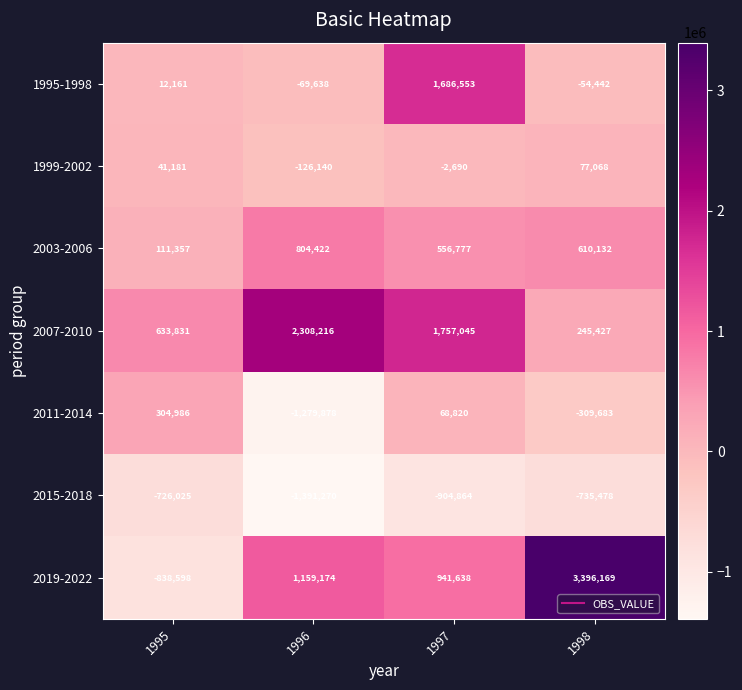

What is the average value of the 2007-2010 series?

1236130